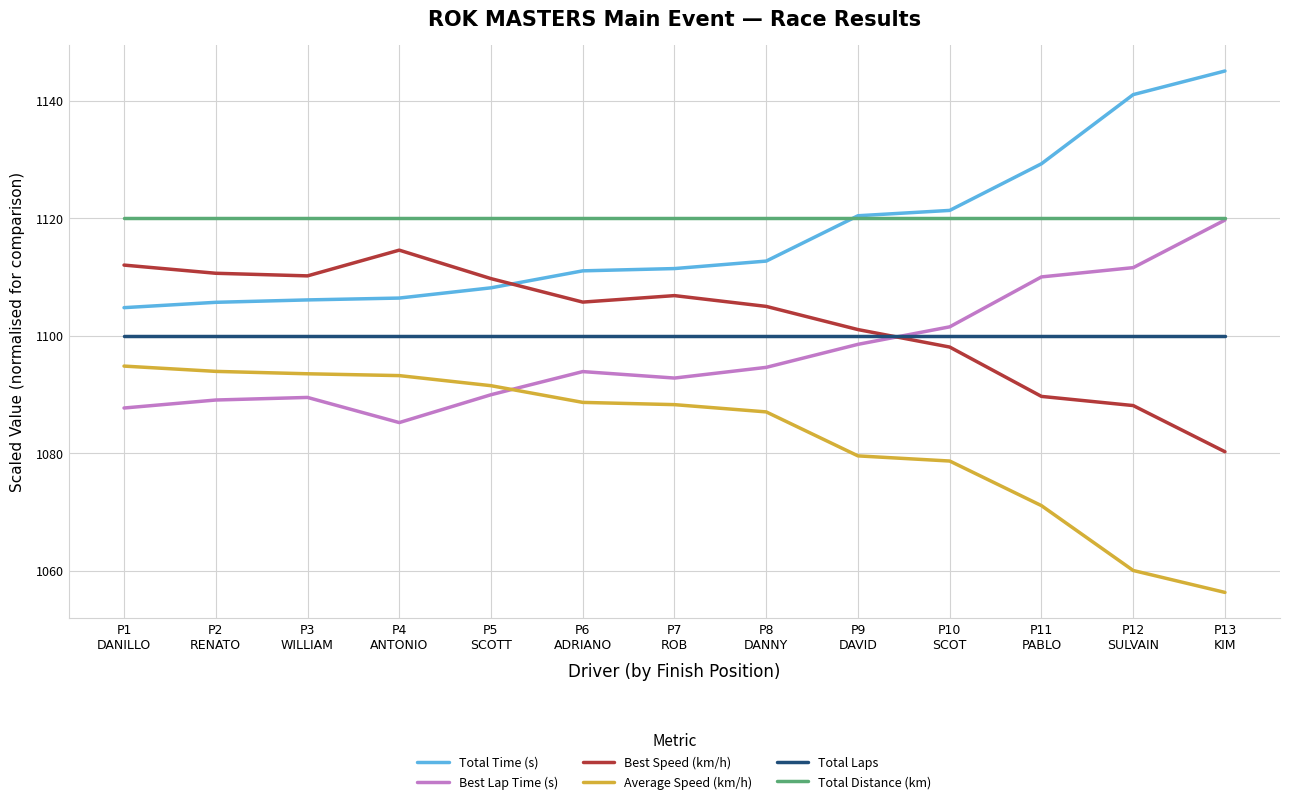

True or false: Average Speed (km/h) and Total Time (s) cross at least once.

False